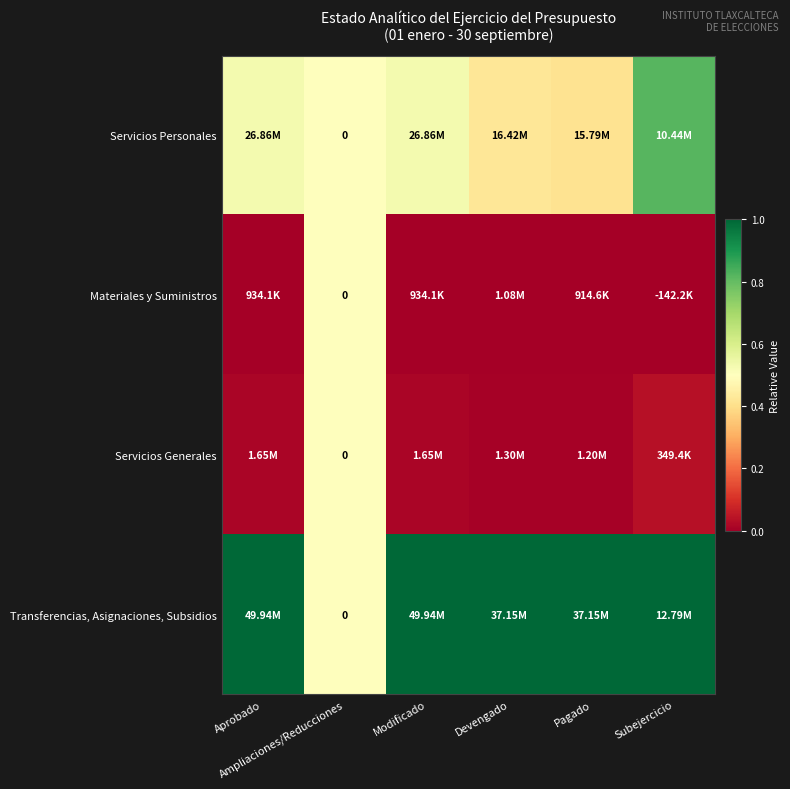

What is the minimum value for Servicios Personales?

0.4